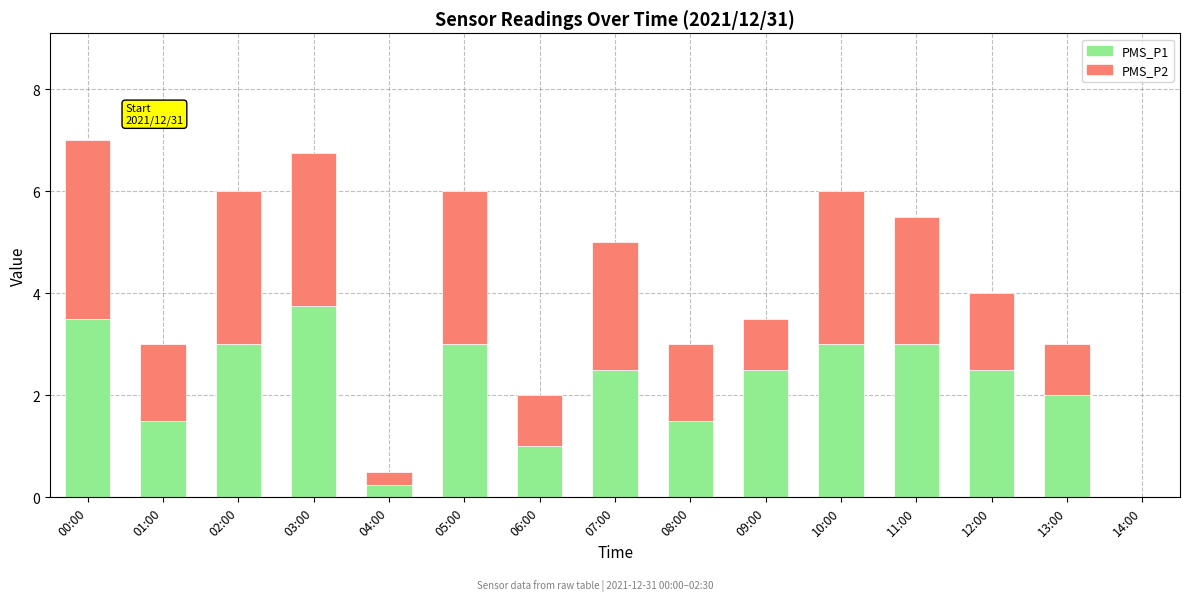

What is the total value across all series at 04:00?

0.5